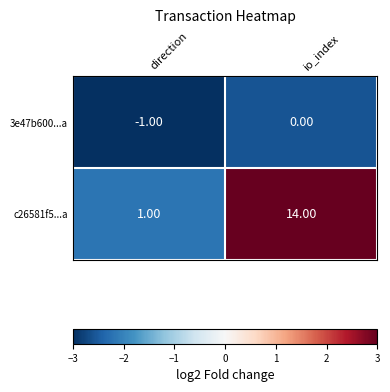

Rank the series by their average value, from lowest to highest.

3e47b600...a, c26581f5...a